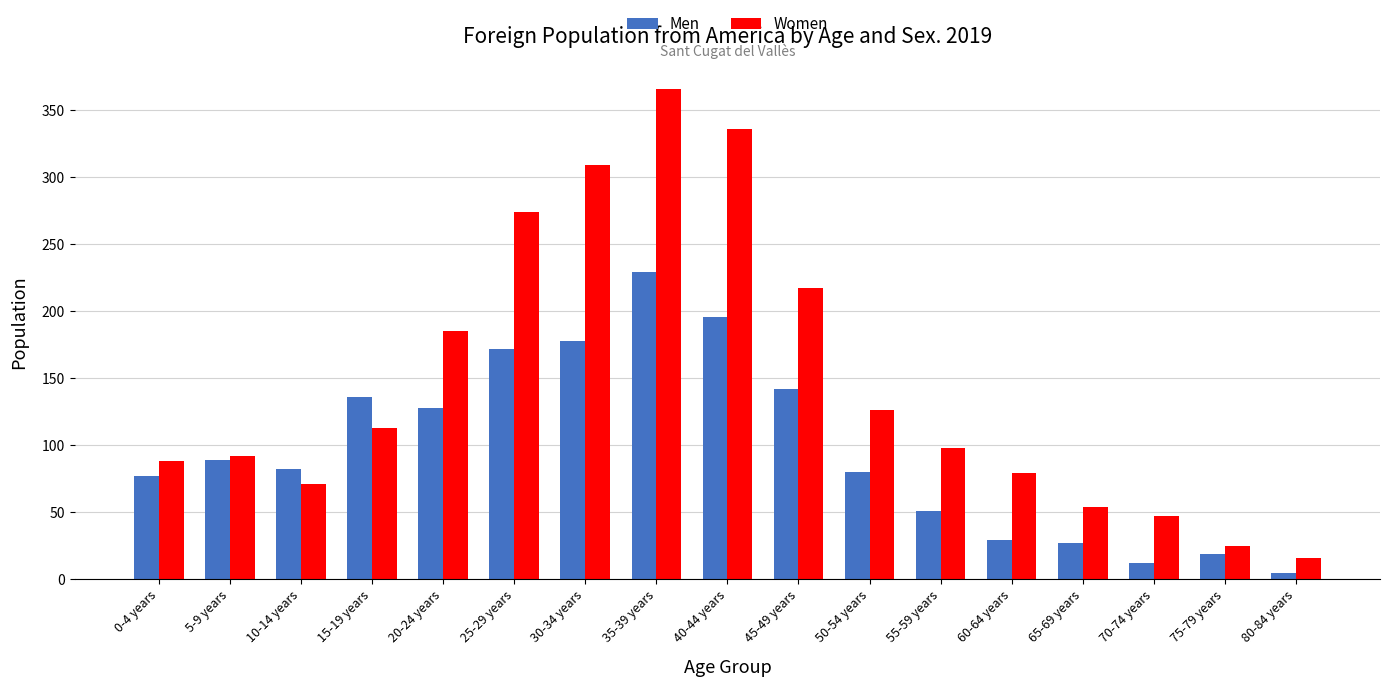

Rank the series at 25-29 years from lowest to highest value.

Men, Women